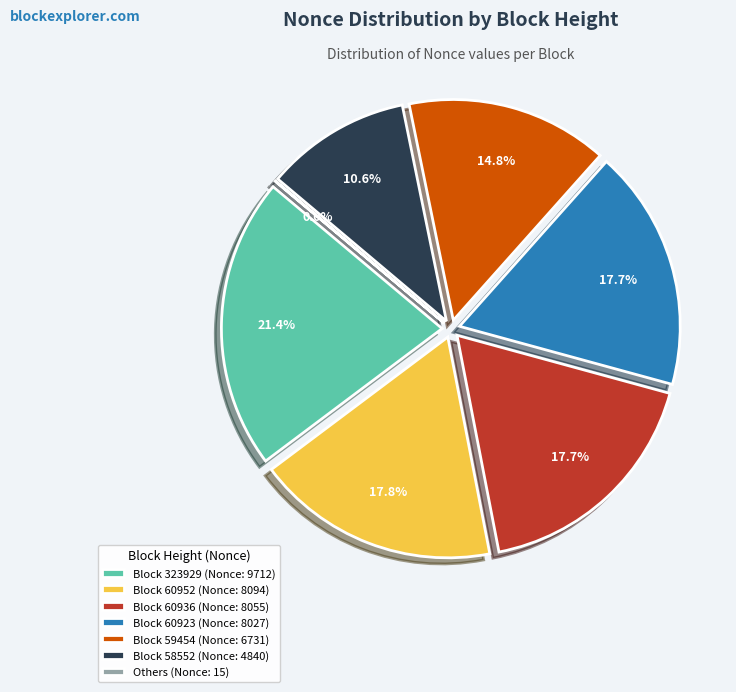

Which category has the biggest portion of the pie?

323929